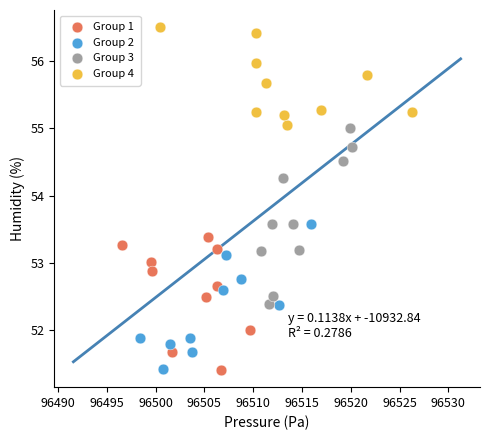

Which series contains the highest Y value?

Group 4